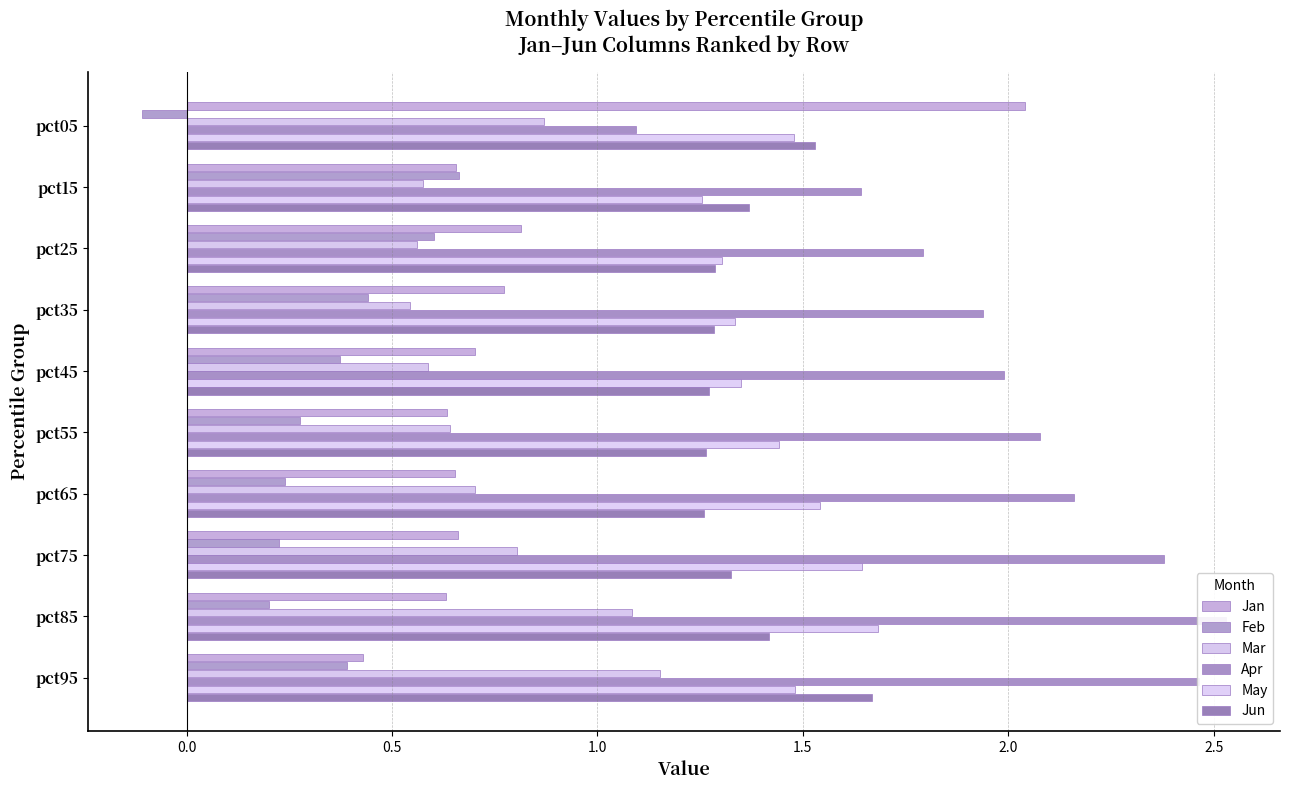

What is the sum of the Feb values at pct25 and pct95?

1.0